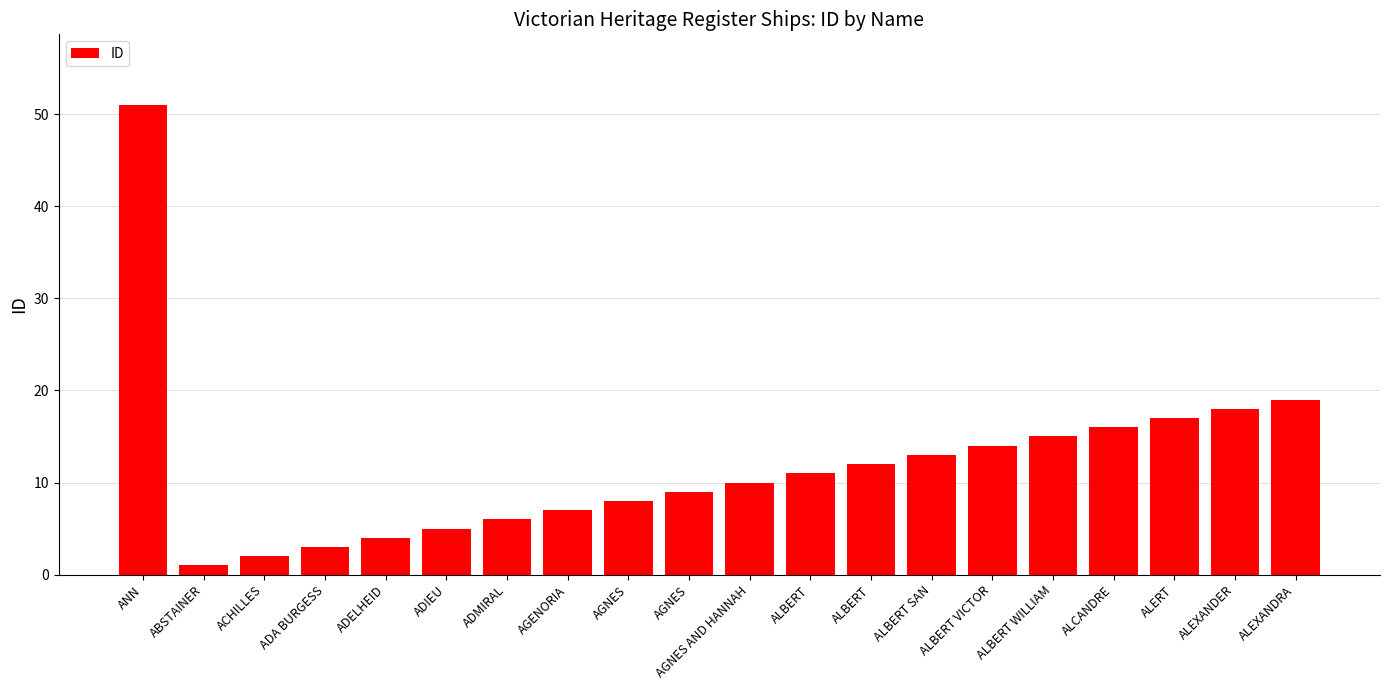

At which category does the chart reach its minimum across all series?

ABSTAINER